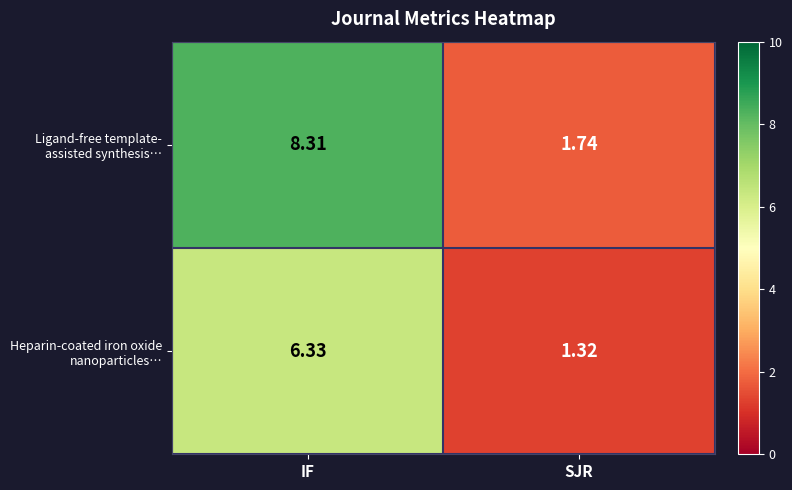

Which category has the highest value across all series?

IF